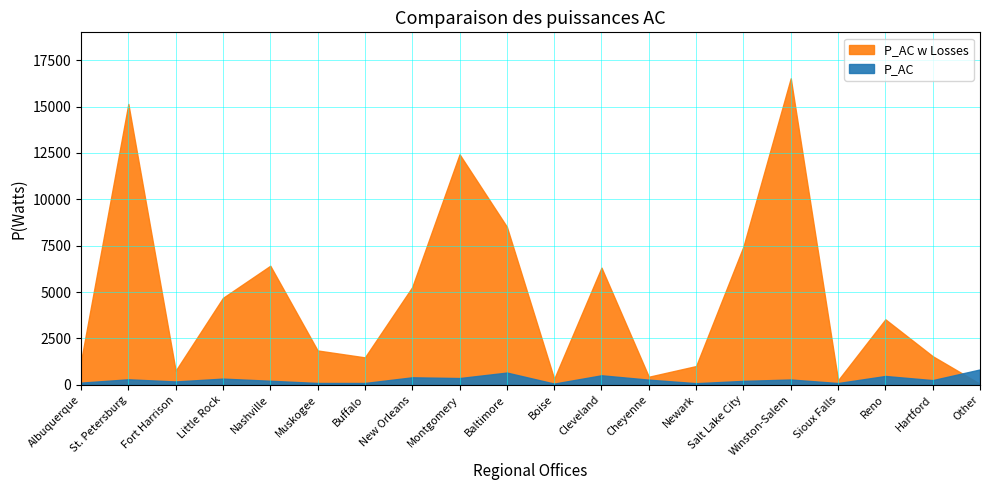

What is the total value across all series at Cheyenne?

710.6